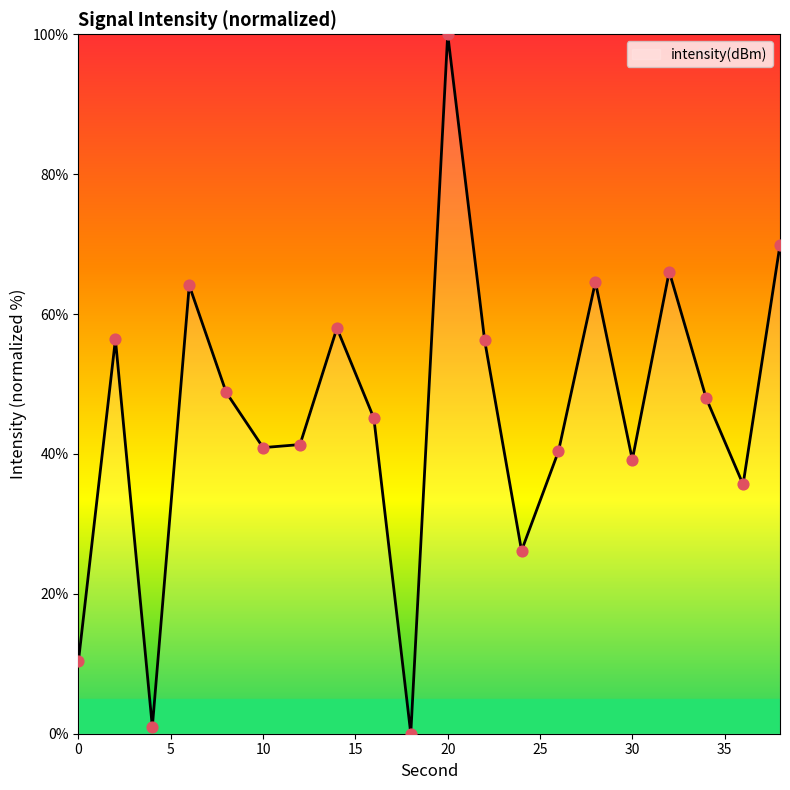

What is the difference between the maximum and minimum values?

100.0